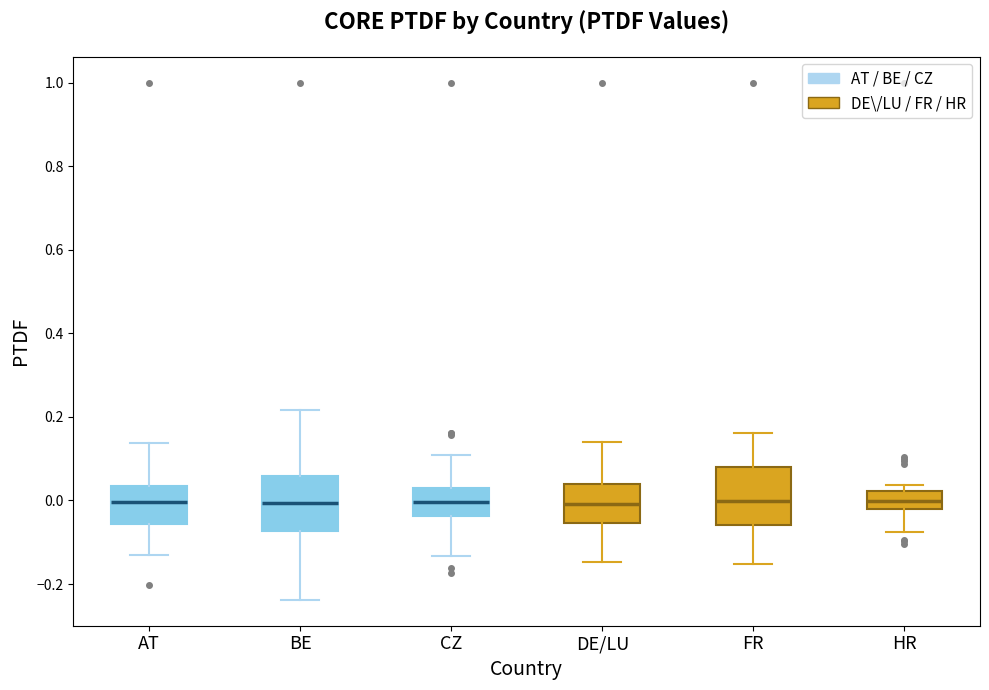

Where does the lower whisker of the box for BE end on the y-axis? The values are not printed on the chart, so give them approximately, as read against the axis.

-0.24